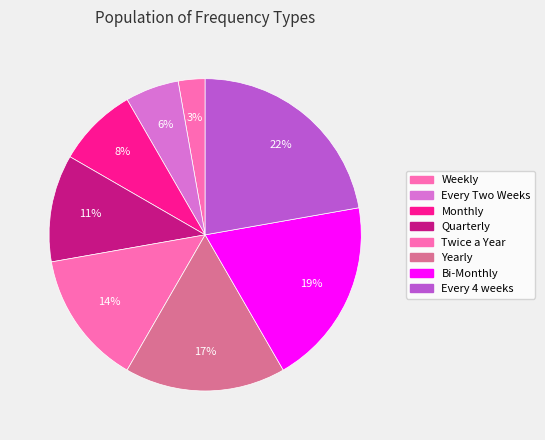

Count the number of slices in the pie.

8